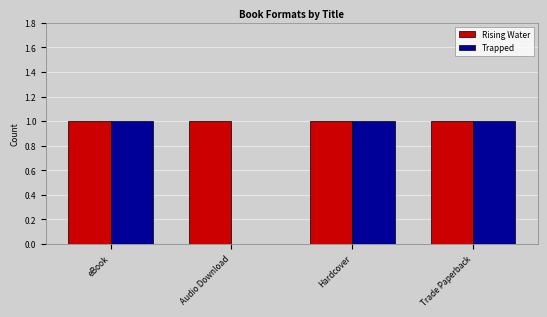

The Rising Water series shows 1 at Hardcover. True or false?

True